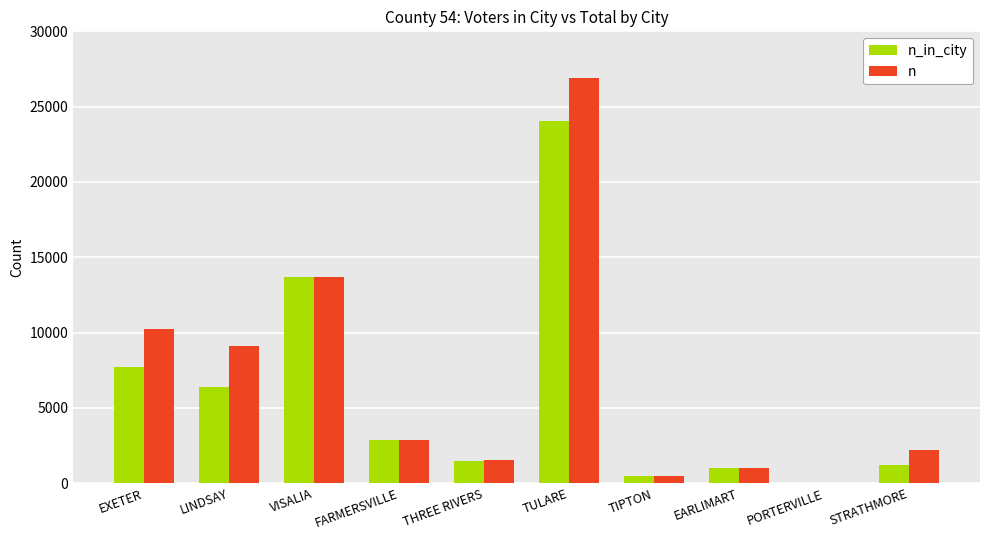

Between EXETER and EARLIMART, which series saw the biggest shift?

n